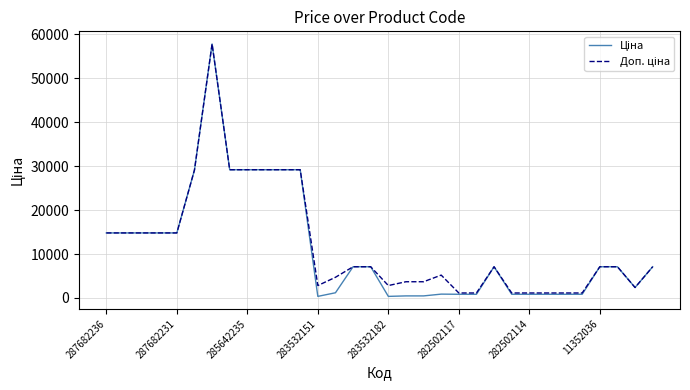

What is the maximum value shown in the chart?

57826.2